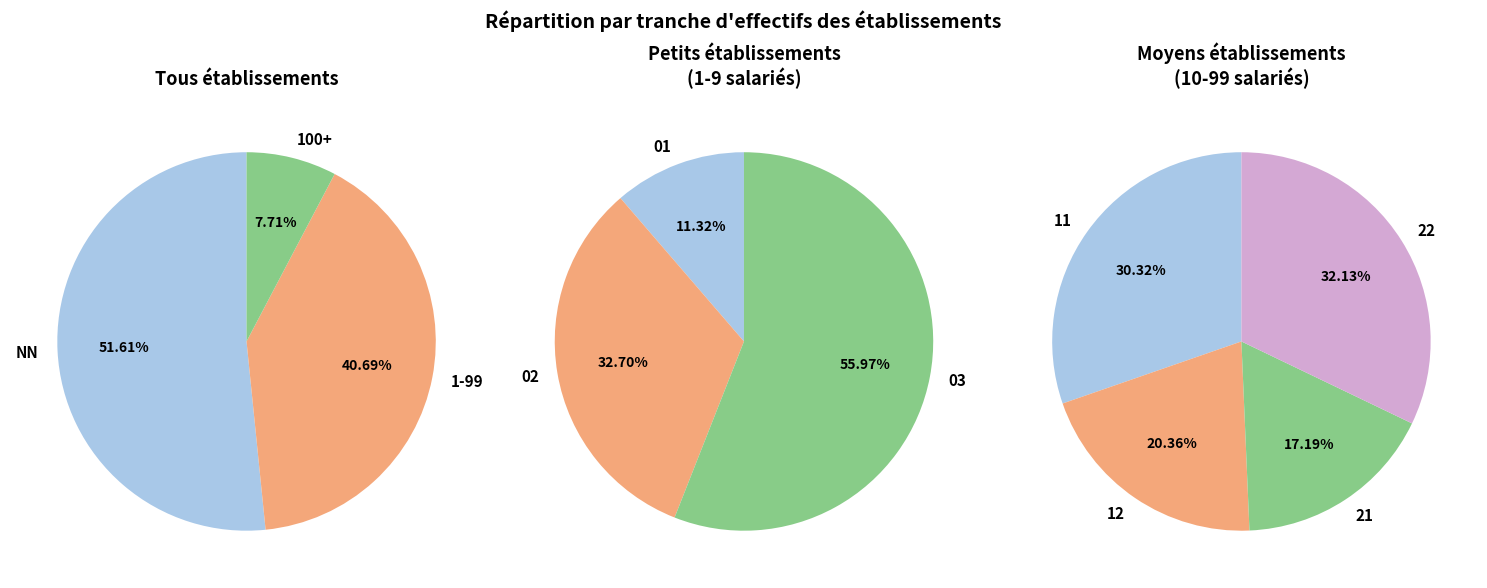

Is there any slice that represents more than half of the pie?

Yes